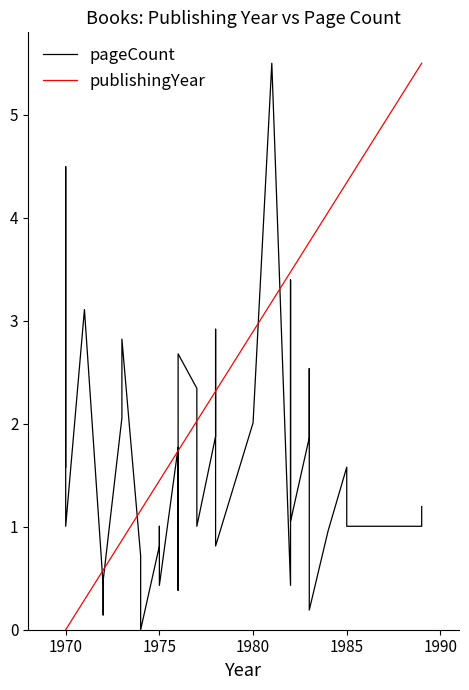

Is the value of publishingYear at 39 greater than the value of pageCount at 20?

Yes